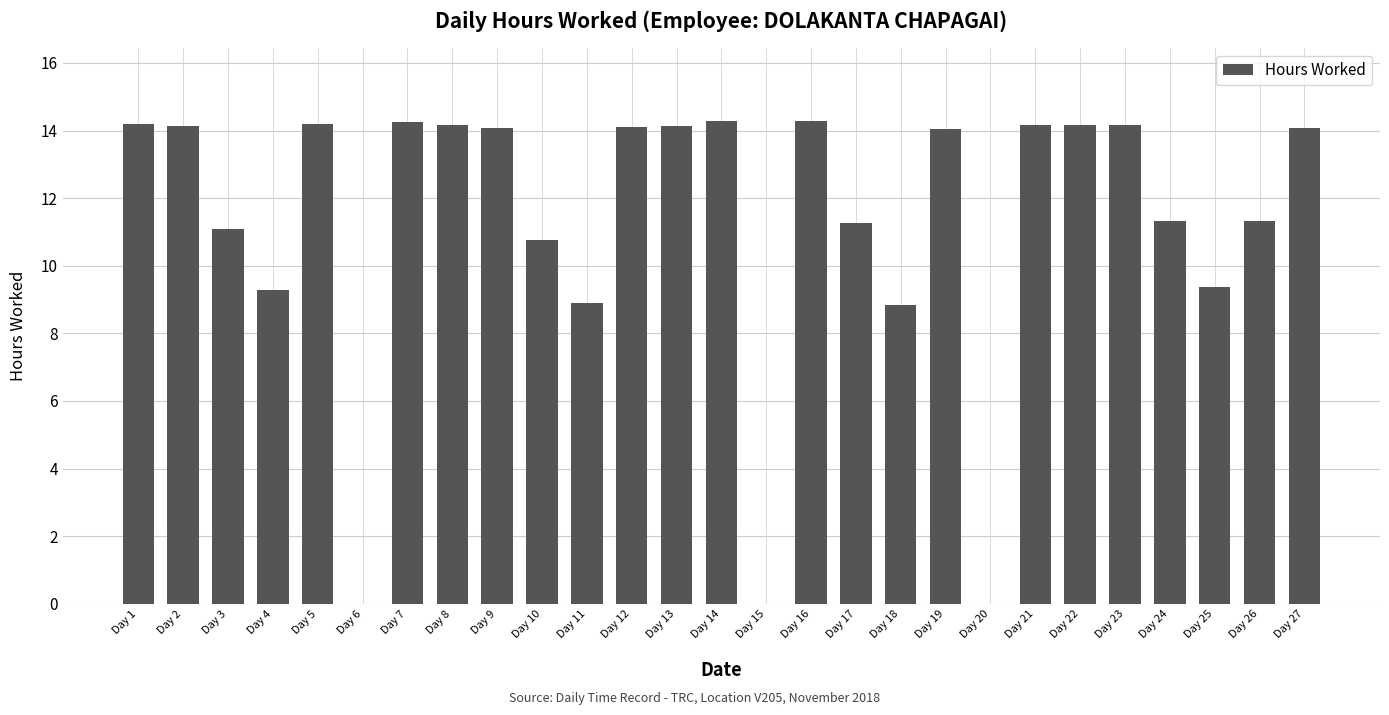

Count the number of data series in this chart.

1